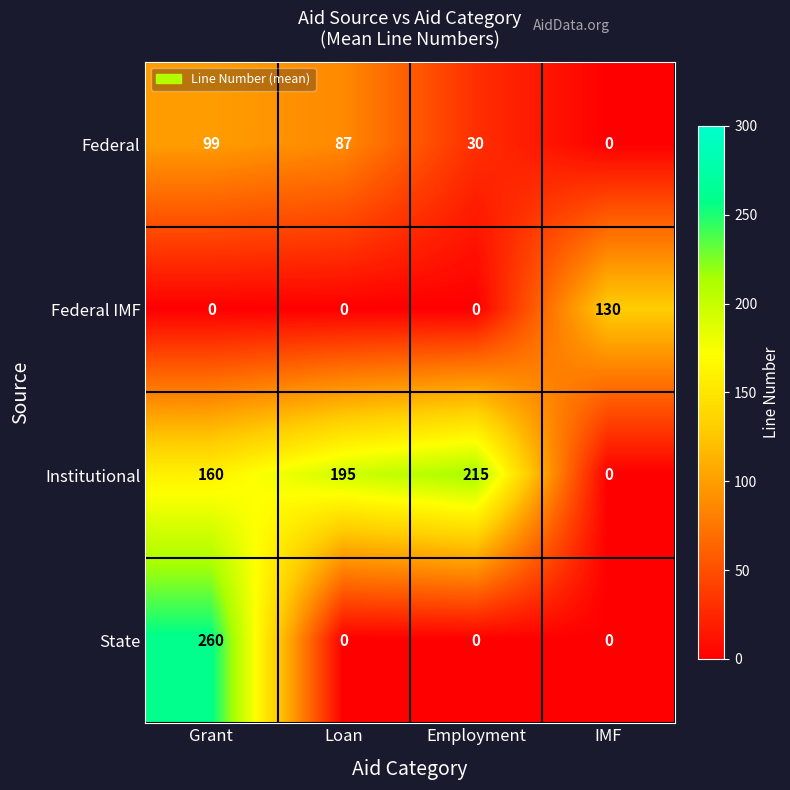

Reading left to right, extract all data points from this chart.

Federal: 99	87	30	0
Federal IMF: 0	0	0	130
Institutional: 160	195	215	0
State: 260	0	0	0